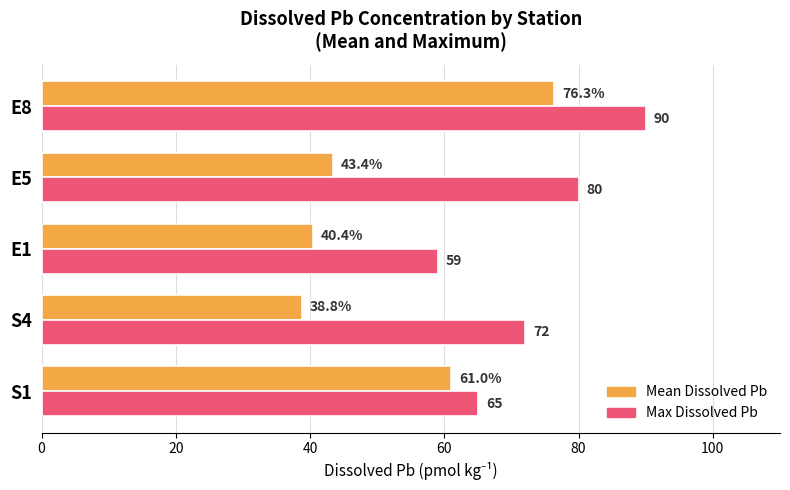

Between E1 and E5, which series saw the biggest shift?

Max Dissolved Pb